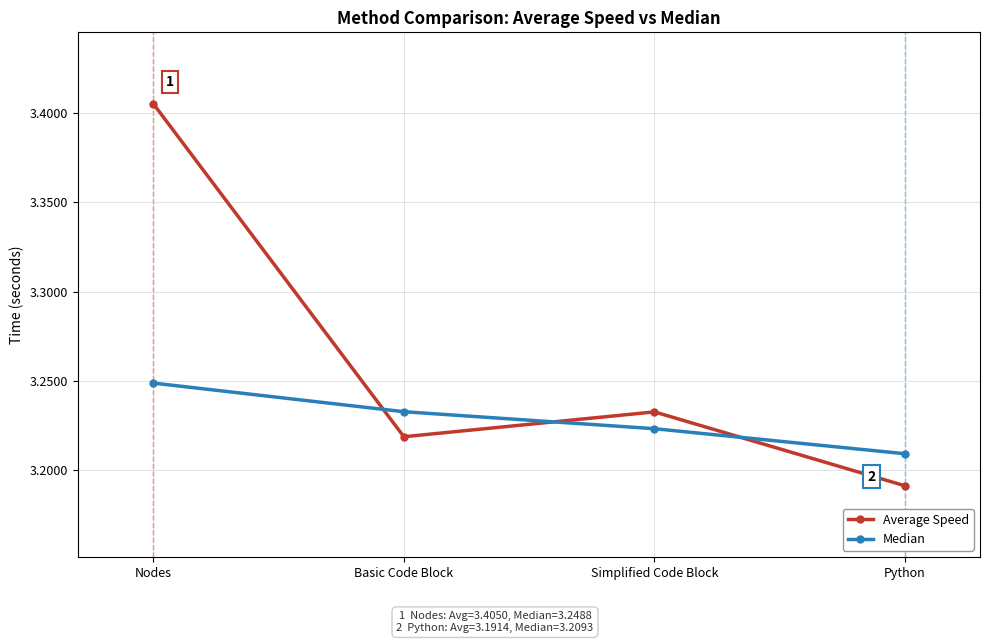

Which series ends up on top after the final intersection of Median and Average Speed?

Median